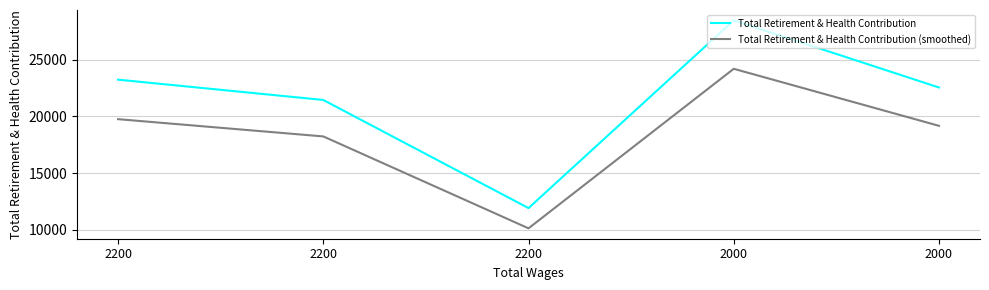

How many interior local peaks does the Total Retirement & Health Contribution (smoothed) series have?

1